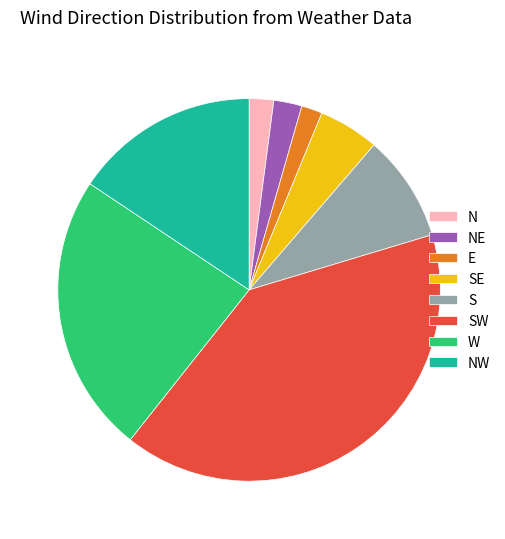

What is the ratio of the value at S to the value at NE?

3.8